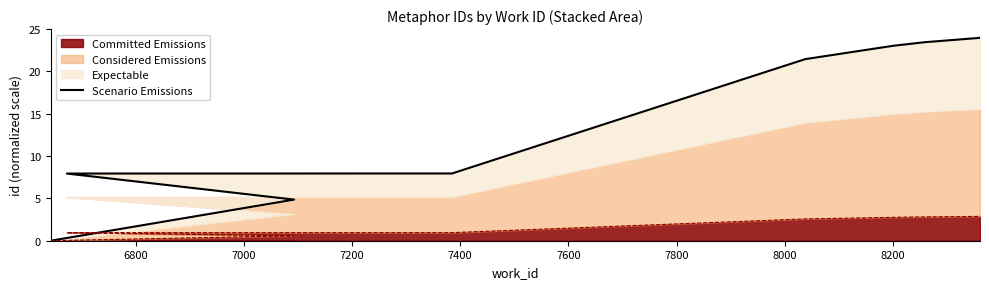

What is the highest value of the Committed Emissions series?

2.9